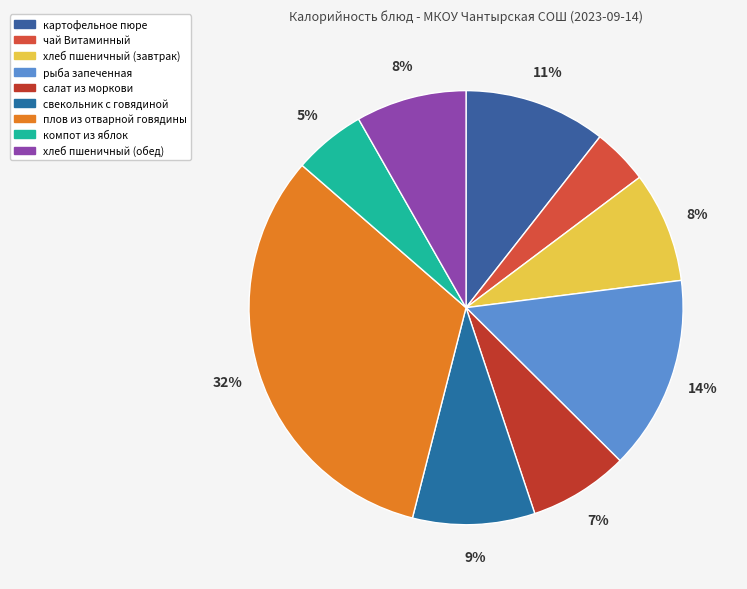

Between хлеб пшеничный (завтрак) and картофельное пюре, which is larger?

картофельное пюре